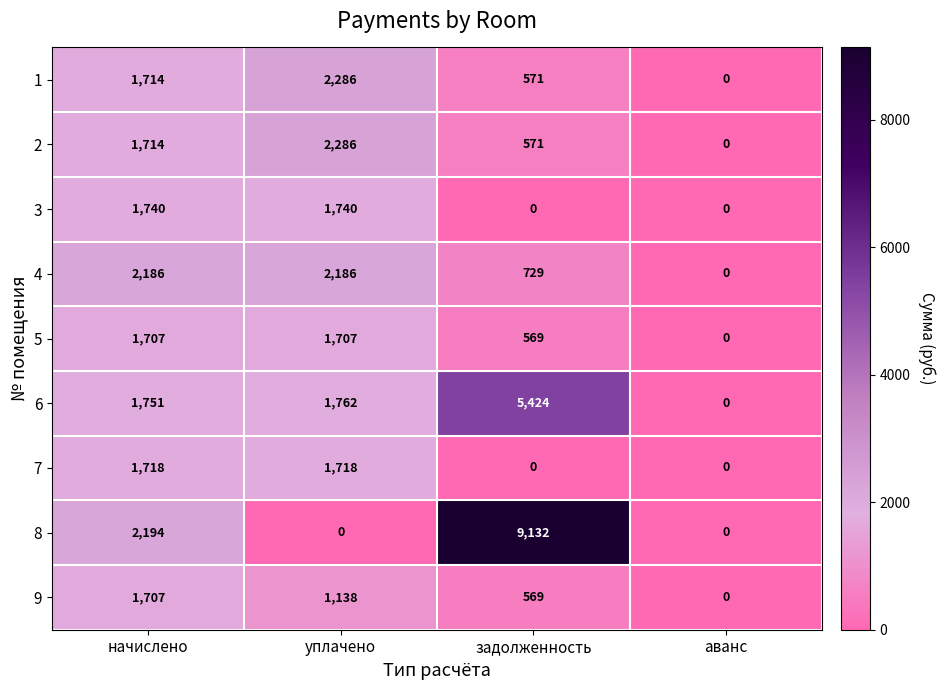

Rank the categories by 2 value from highest to lowest.

уплачено, начислено, задолженность, аванс